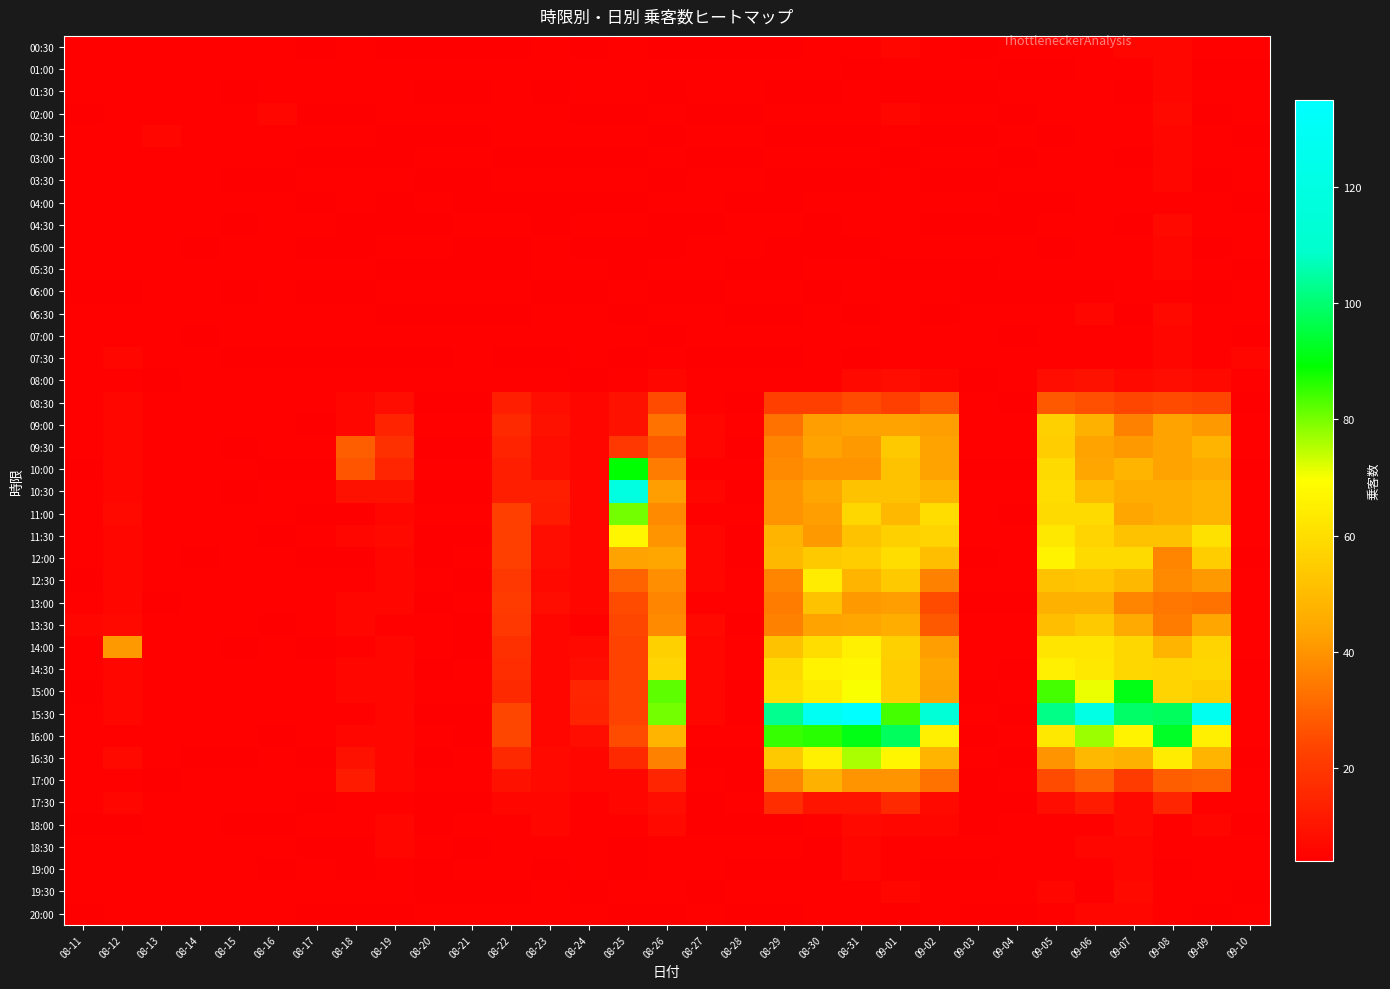

Which series has the largest total across all categories?

15:30